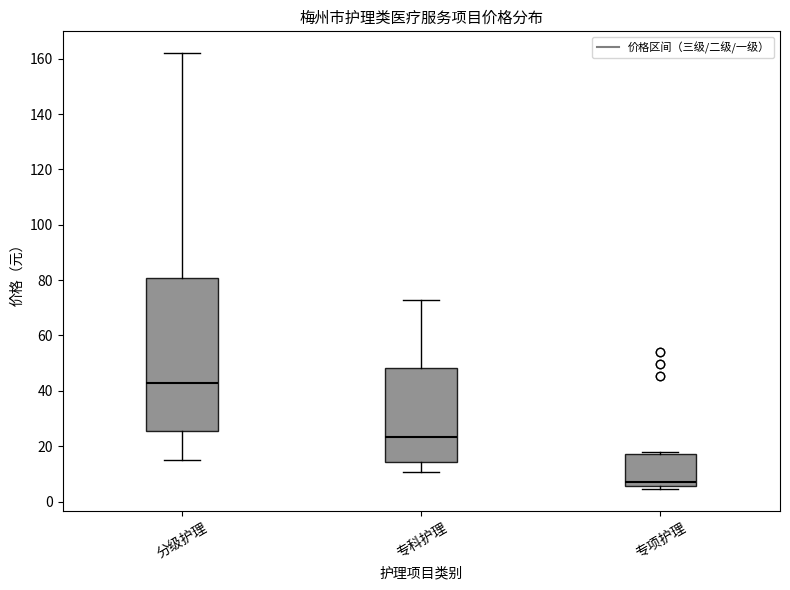

Comparing the boxes themselves (not the whiskers), which one is the tallest?

分级护理